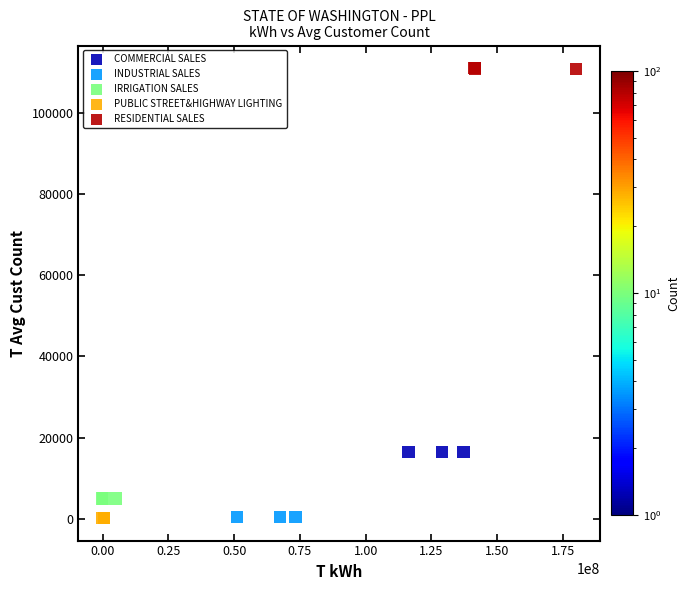

Which series contains the highest Y value?

RESIDENTIAL SALES